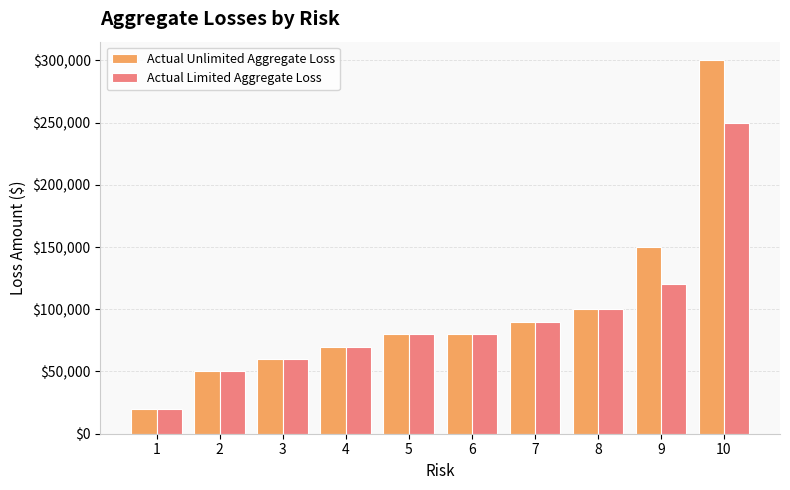

What is the sum of the Actual Unlimited Aggregate Loss values at 4 and 3?

130000